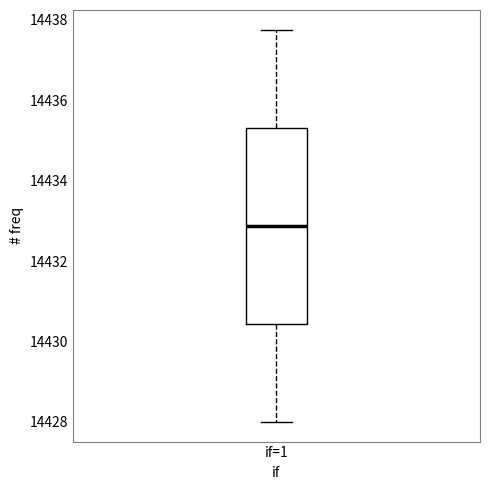

Read this box plot against the y-axis: the position of the median line, the range covered by the box, and the ends of both whiskers. The values are not printed on the chart, so give them approximately, as read against the axis.

median 14432.8, box 14430.4 to 14435.4, whiskers 14428.0 to 14437.8